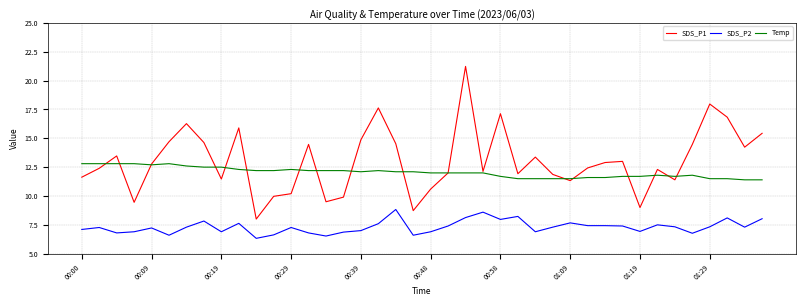

What are all the series names shown in the legend?

SDS_P1, SDS_P2, Temp